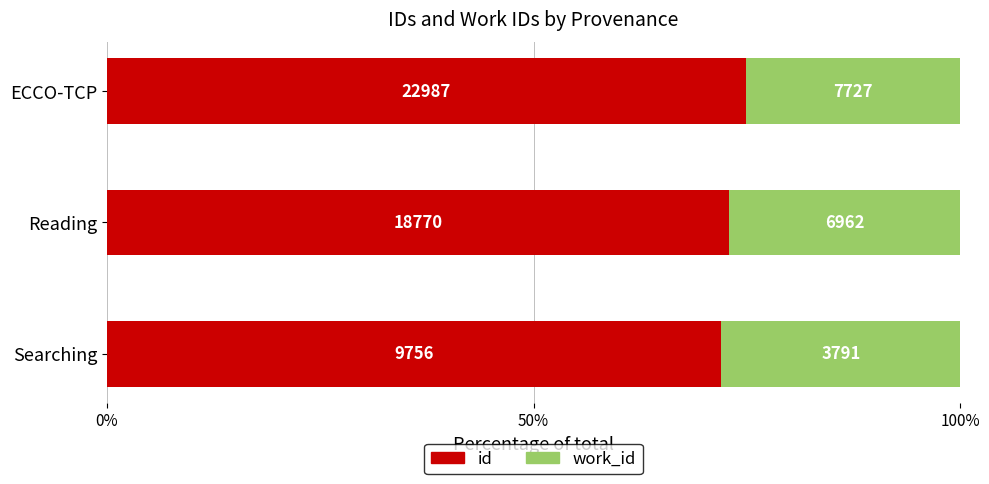

What are all the series names shown in the legend?

id, work_id